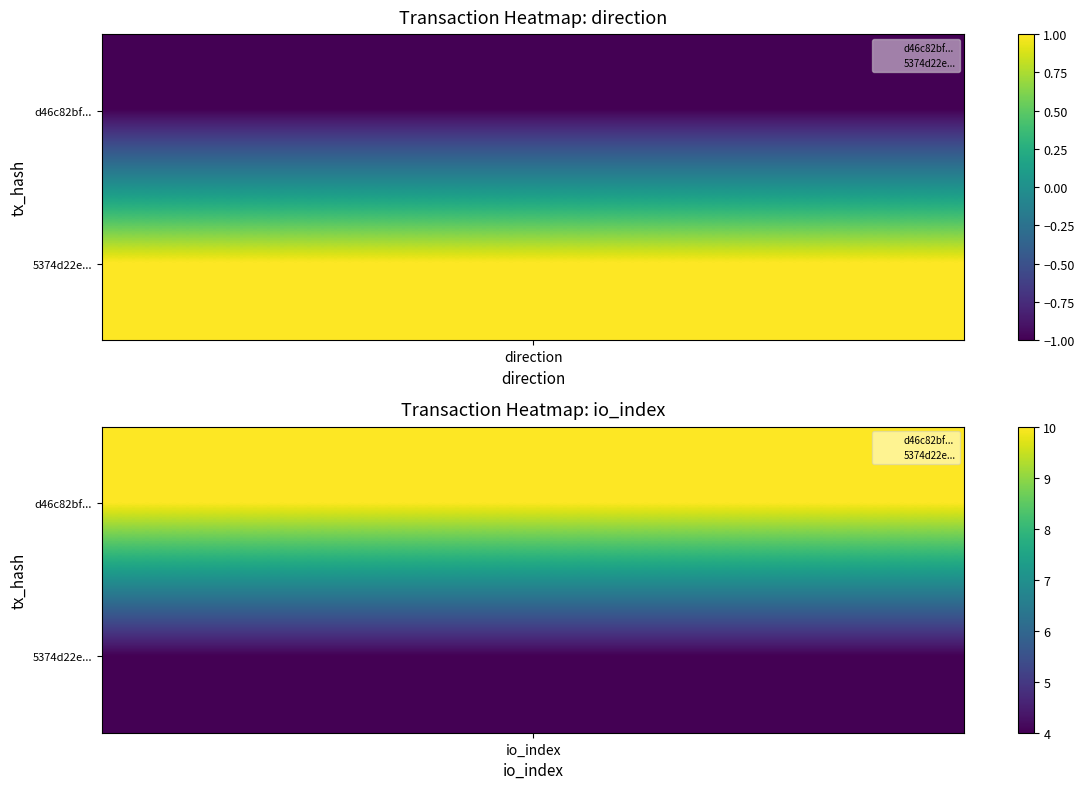

List the series in order of their overall mean, lowest first.

5374d22ec947db3860a920de65ed468135723fa, d46c82bfbdcbb8aca5da083bbef0cbf740ec73e